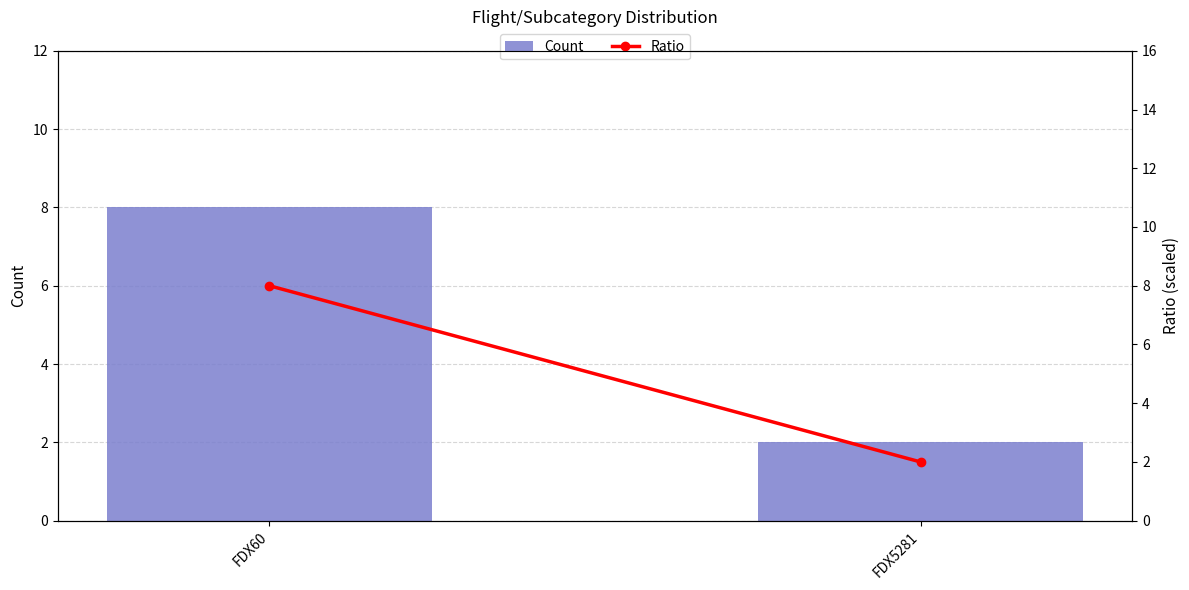

What is the difference between the maximum and minimum values in the Ratio series?

6